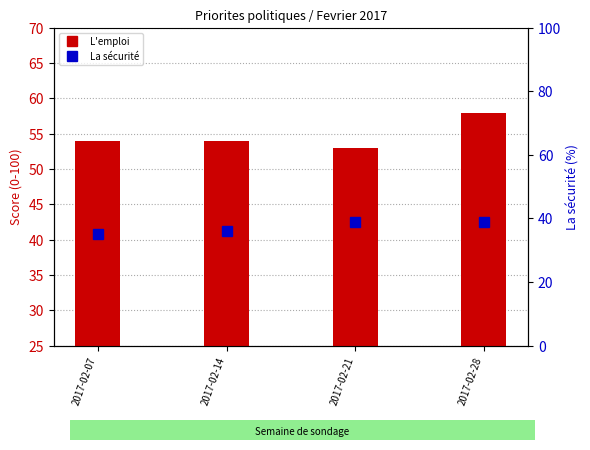

List the series in order of their overall mean, highest first.

L'emploi (bar), La sécurité (dot)